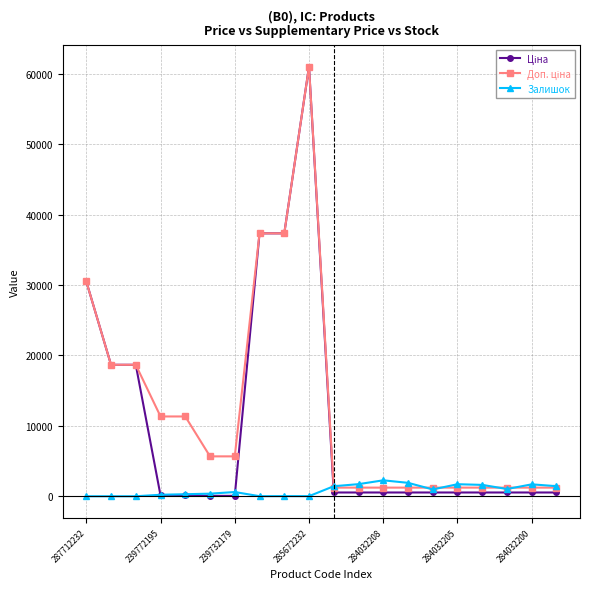

What is the greatest value displayed?

61024.7